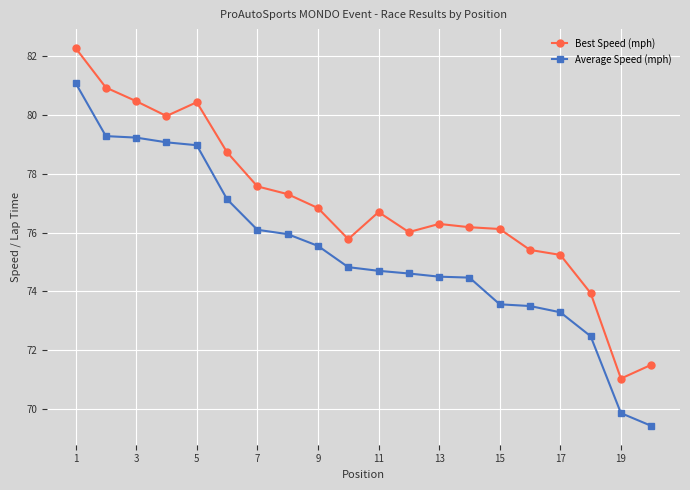

What is the difference between the maximum and minimum values in the Average Speed (mph) series?

11.7